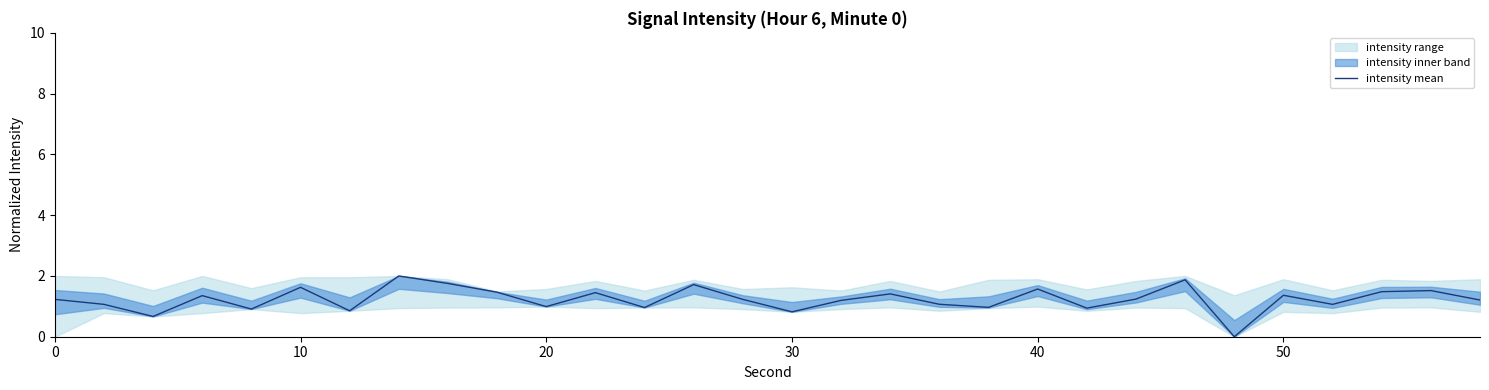

What is the highest value of the intensity mean series?

2.0